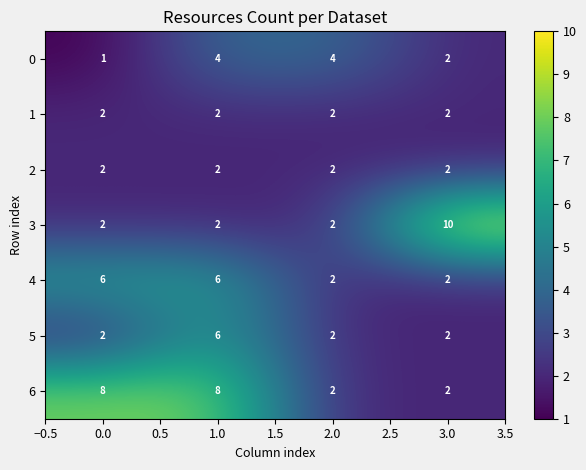

What is the approximate value of 0 at 2.0?

4